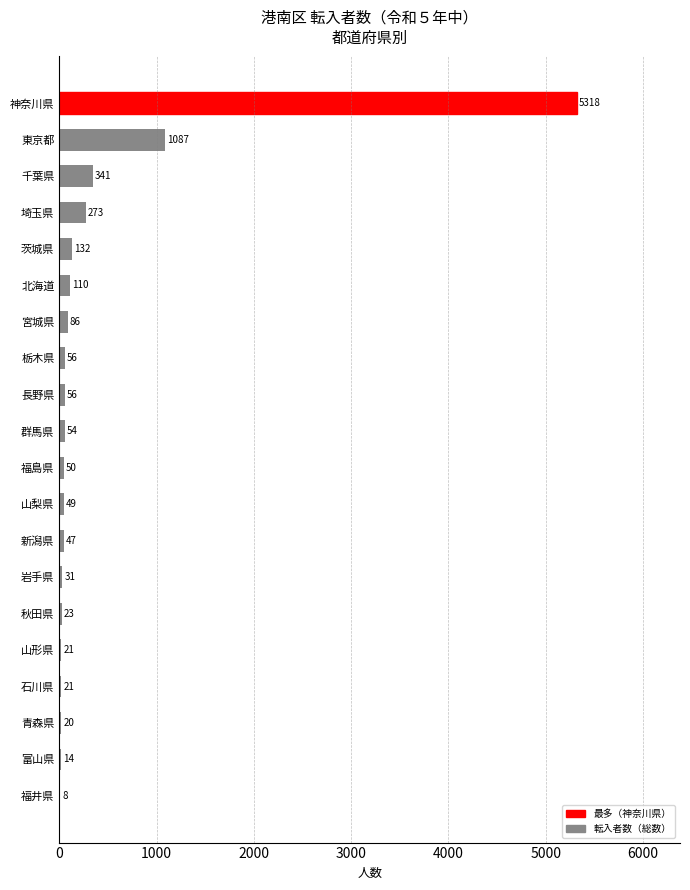

Count the number of categories in the chart.

20